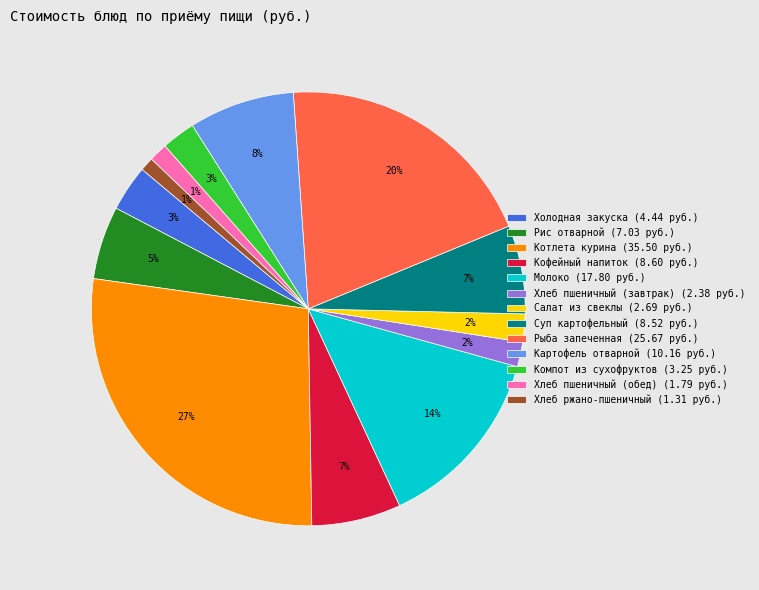

Which has a higher value, Суп картофельный or Картофель отварной?

Картофель отварной